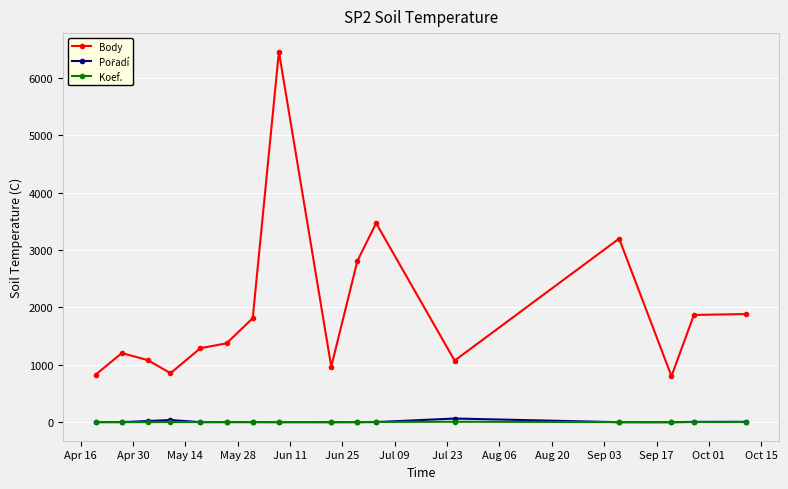

True or false: Body and Koef. cross at least once.

False